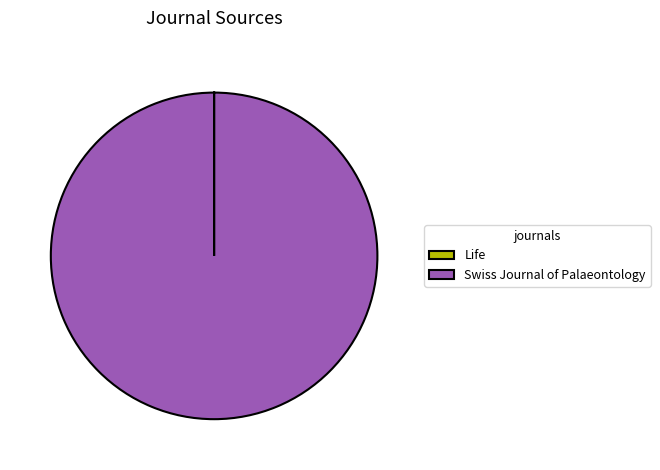

Is Swiss Journal of Palaeontology the majority of the pie?

Yes